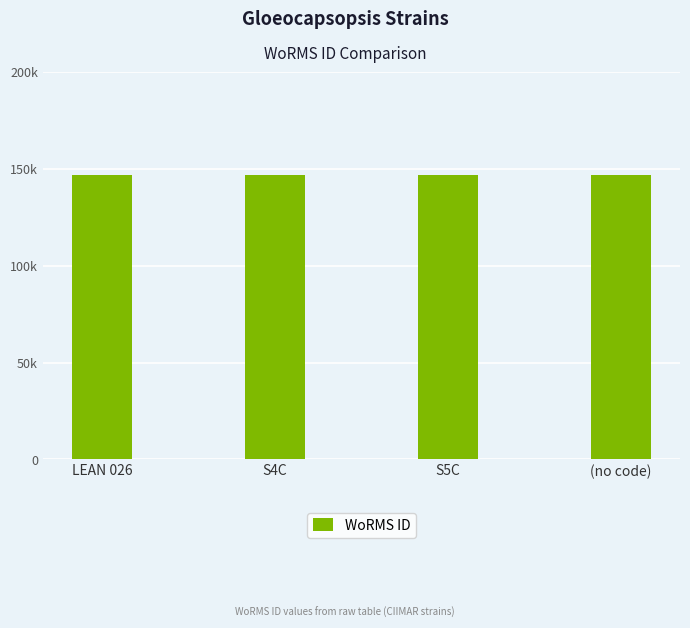

List the labels in order of value, largest first.

LEAN 026, S4C, S5C, (no code)